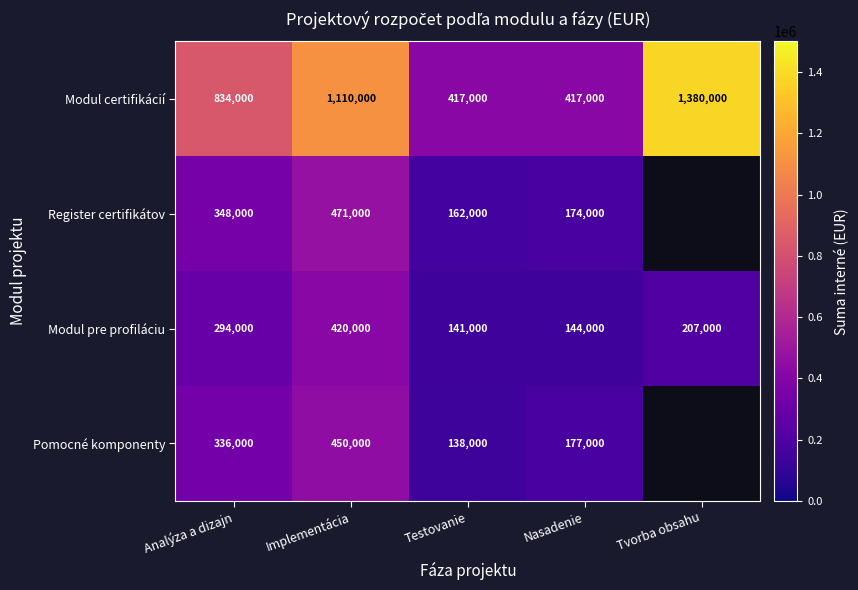

Rank the series at Implementácia from lowest to highest value.

Modul pre profiláciu, Pomocné komponenty, Register certifikátov, Modul certifikácií